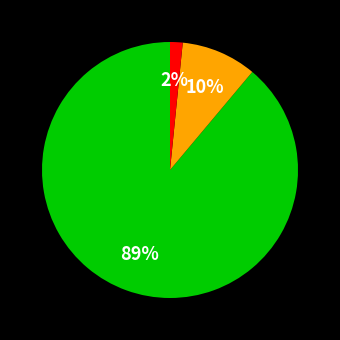

Is there any slice that represents more than half of the pie?

Yes